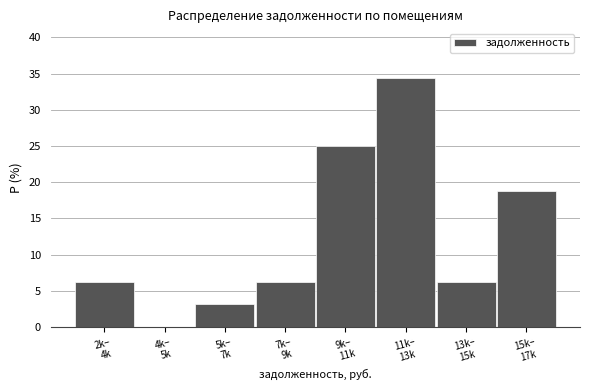

What is the sum of all values?

100.0